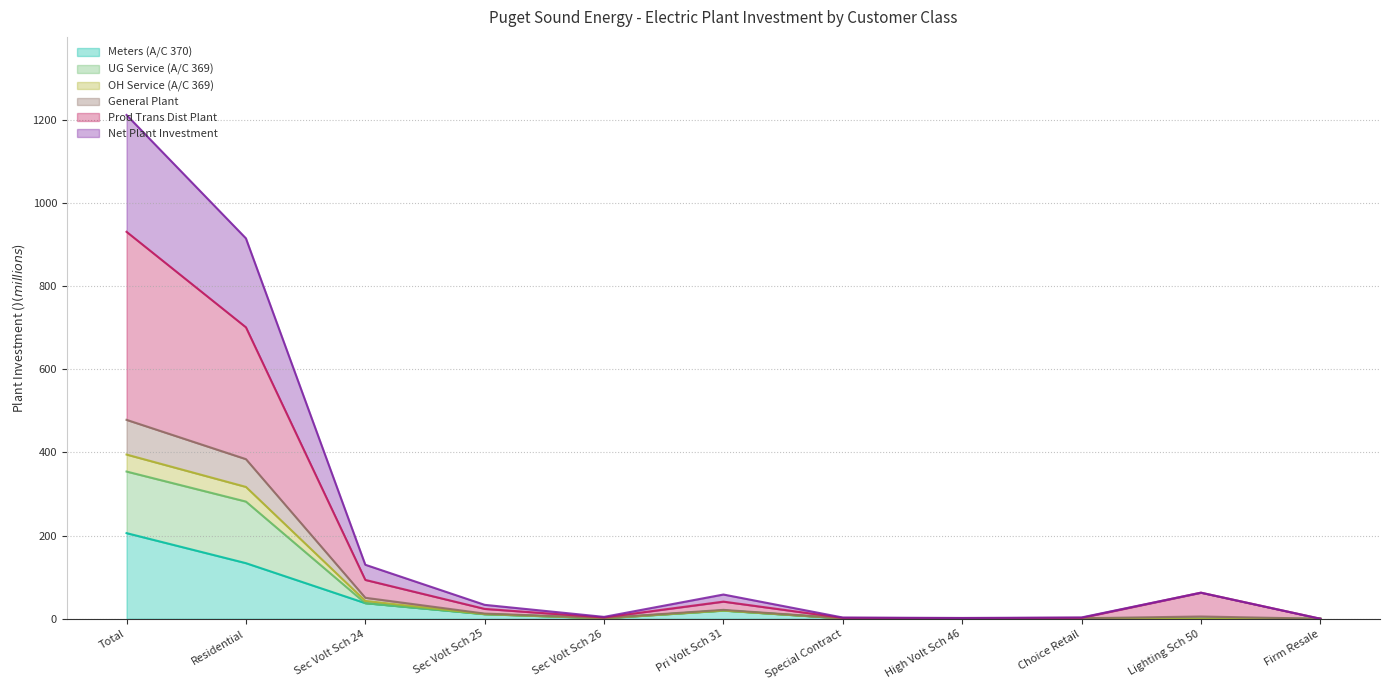

What is the total value across all series at Total?

1211.9